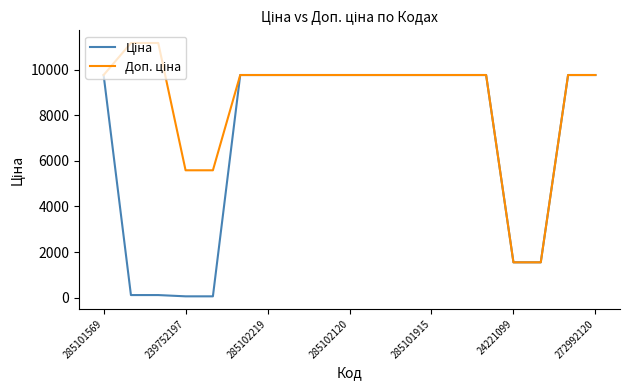

What is the maximum value shown in the chart?

11169.0